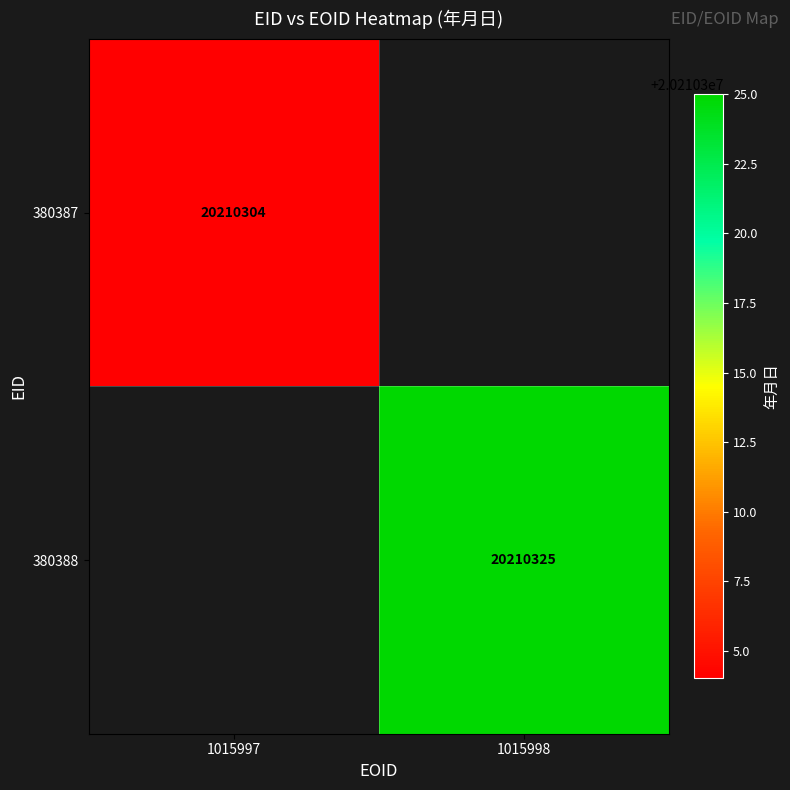

Is the value of 380387 at 1015997 greater than the value of 380388 at 1015998?

No